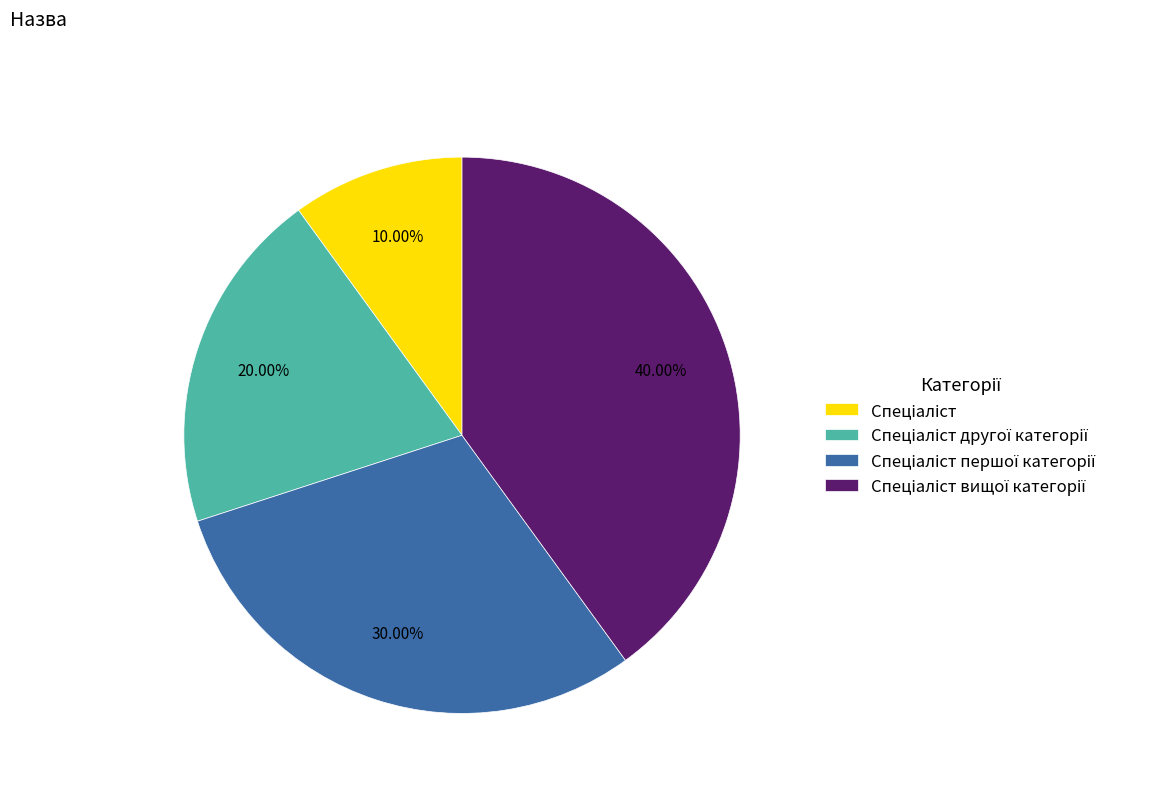

How many slices are in this pie chart?

4